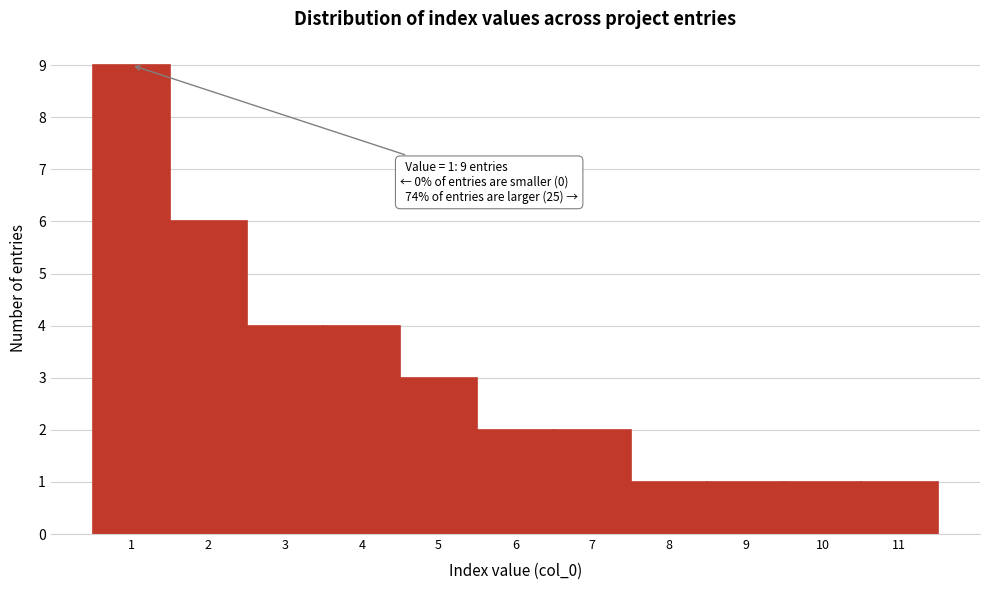

Over which range of the x-axis is the bar tallest?

0.5 to 1.5